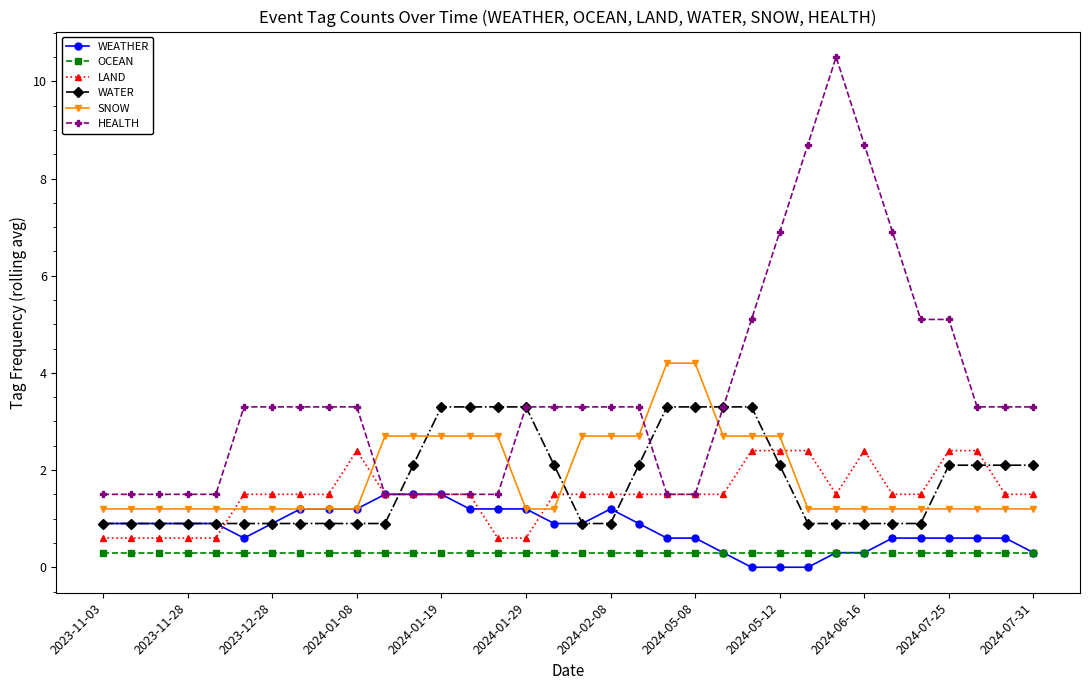

What is the highest value of the WATER series?

3.3